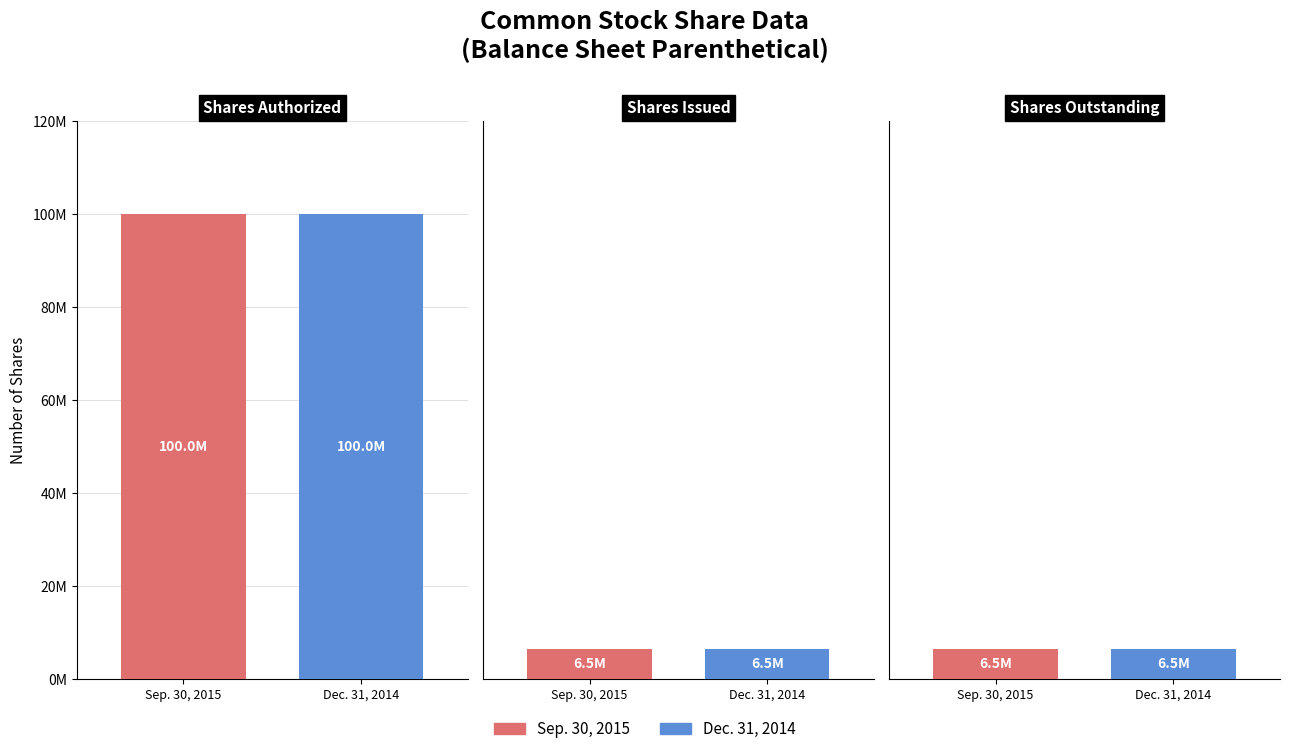

Count the Dec. 31, 2014 values in the range 6534492 to 100000000.

3